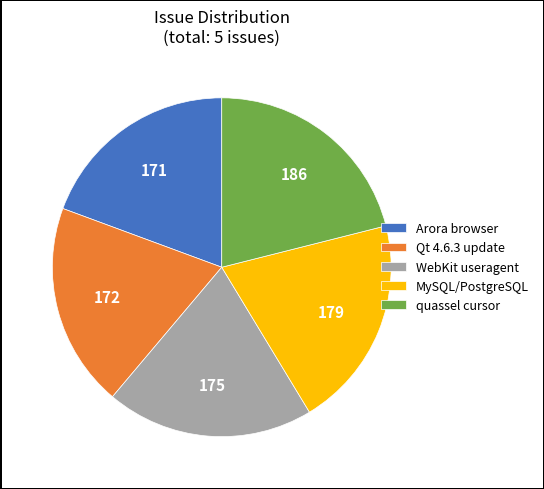

Approximately how many times larger is the value at Qt 4.6.3 update compared to MySQL/PostgreSQL?

1.0